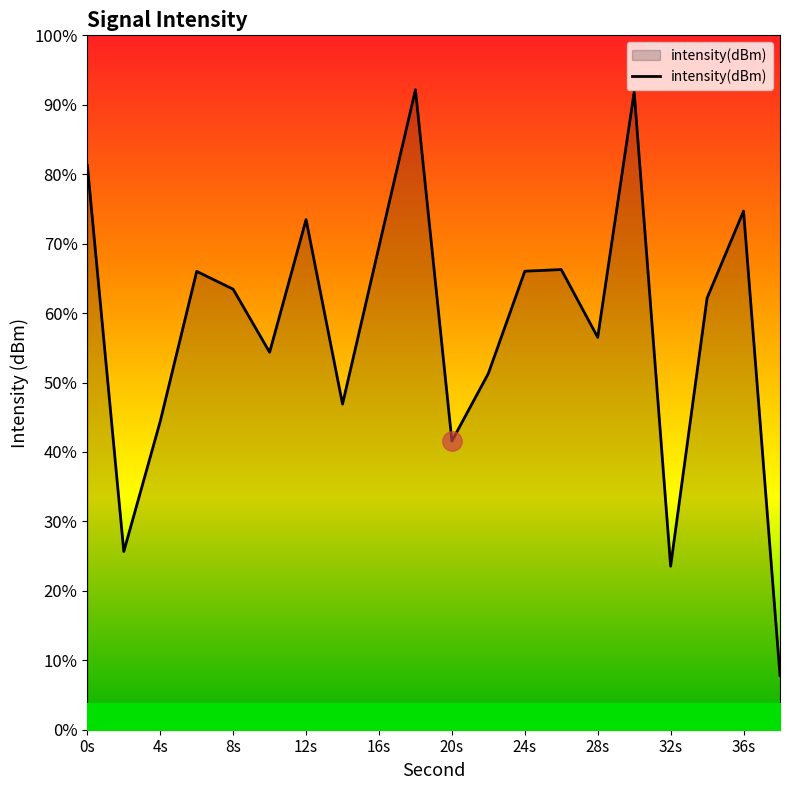

Between 24s and 0s, which is larger?

0s